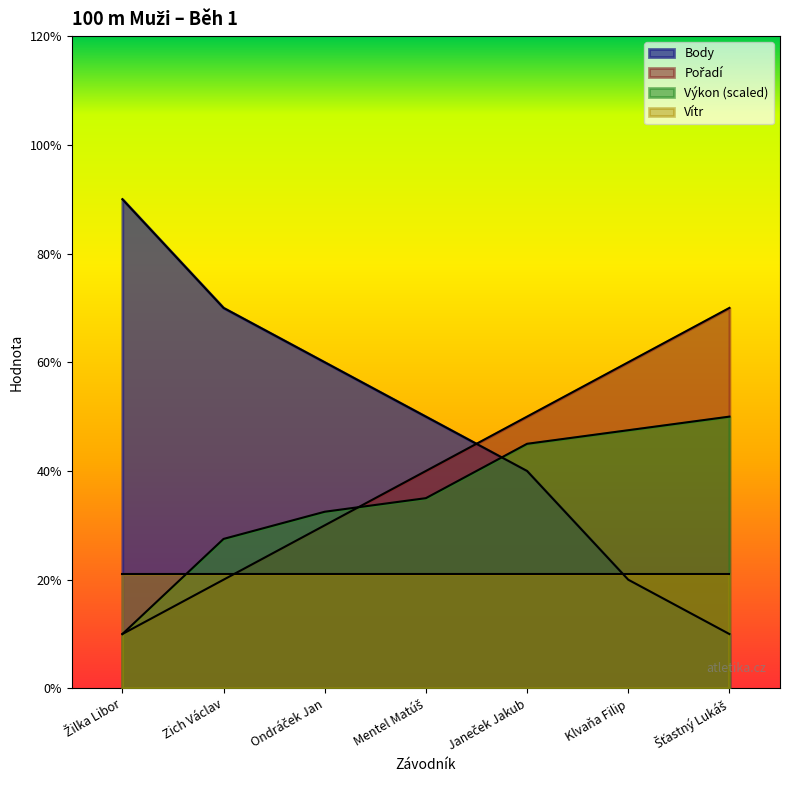

What is the difference between the Body values at Mentel Matúš and Janeček Jakub?

1.0